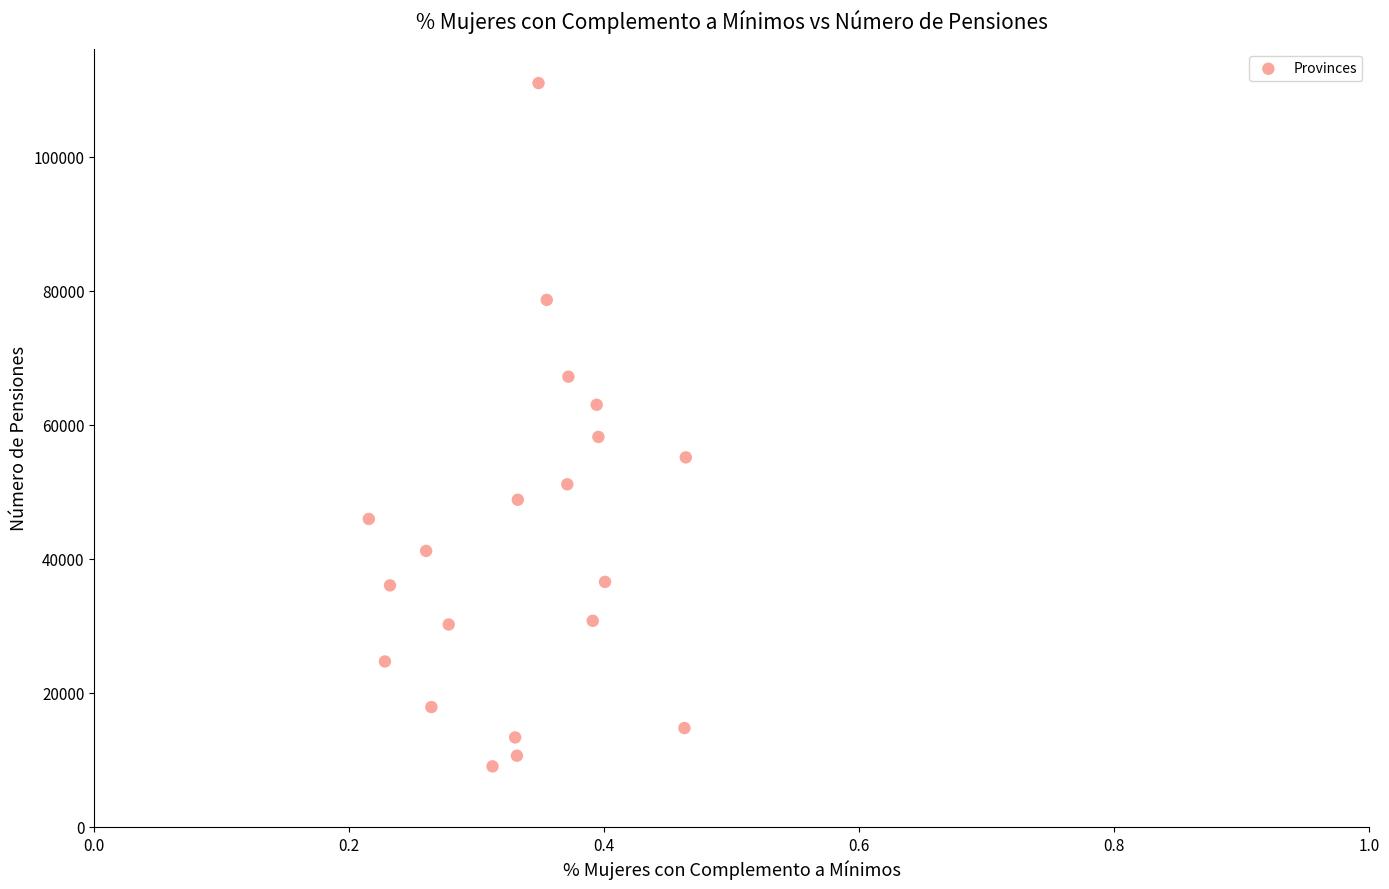

What is the range of Y values (max minus min)?

102001